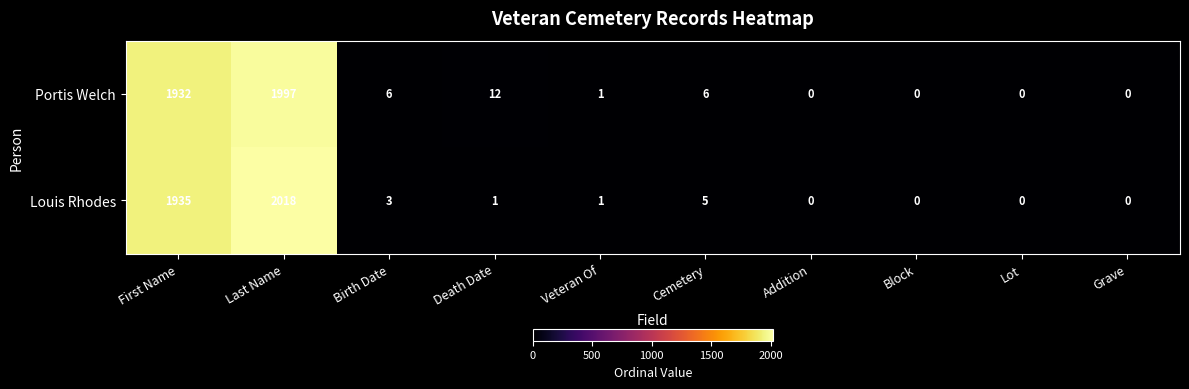

What is the difference between the Portis Welch values at Cemetery and Grave?

6